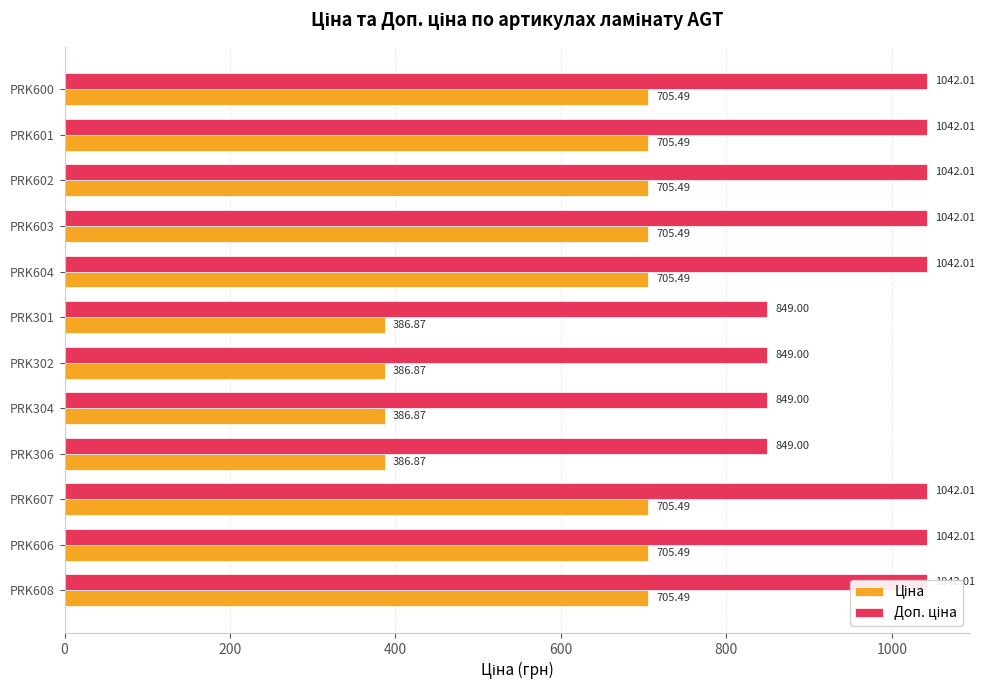

Does the chart contain any negative values?

No